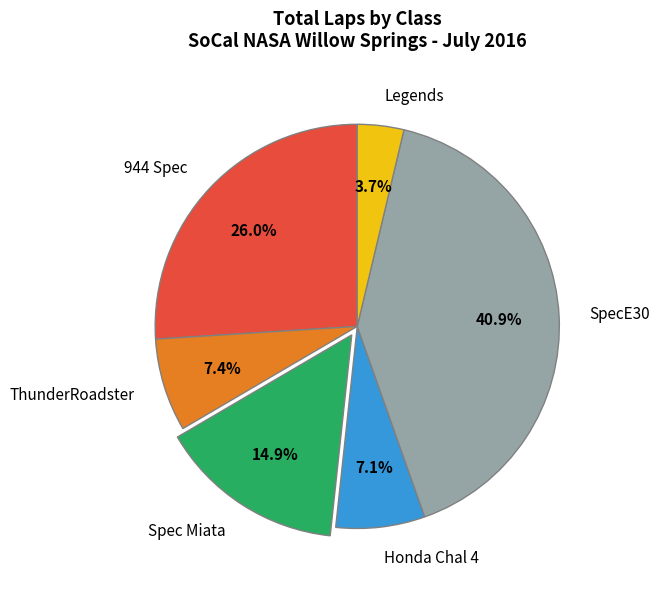

To the nearest percent, what is the average slice percentage?

17%